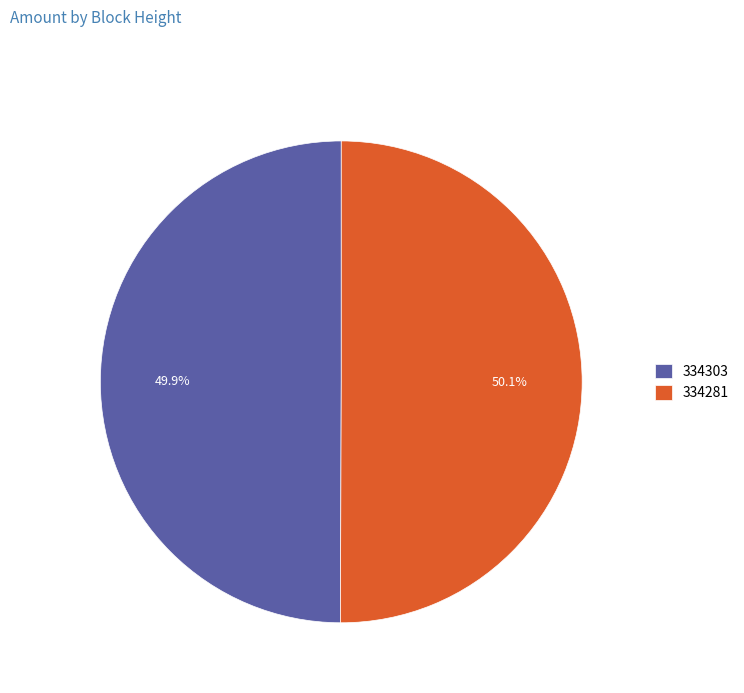

True or false: 334303 accounts for 62% of the total.

False